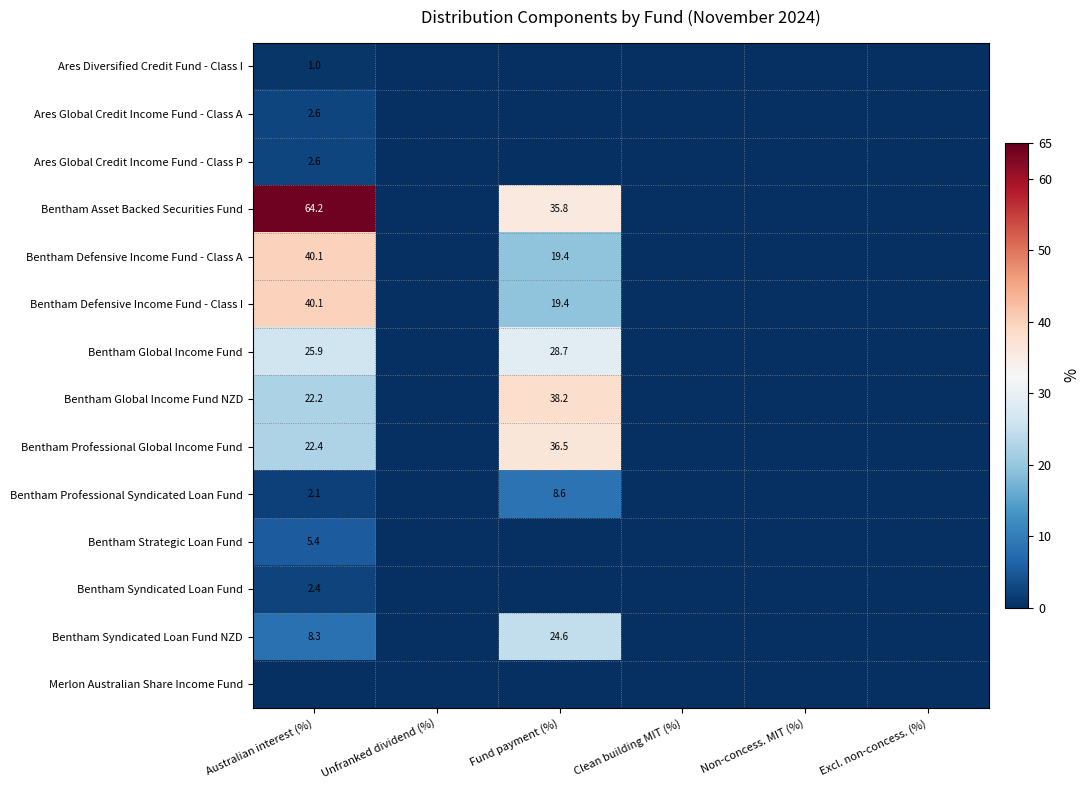

True or false: Bentham Defensive Income Fund - Class A has a value of 19.4 at Fund payment (%).

True